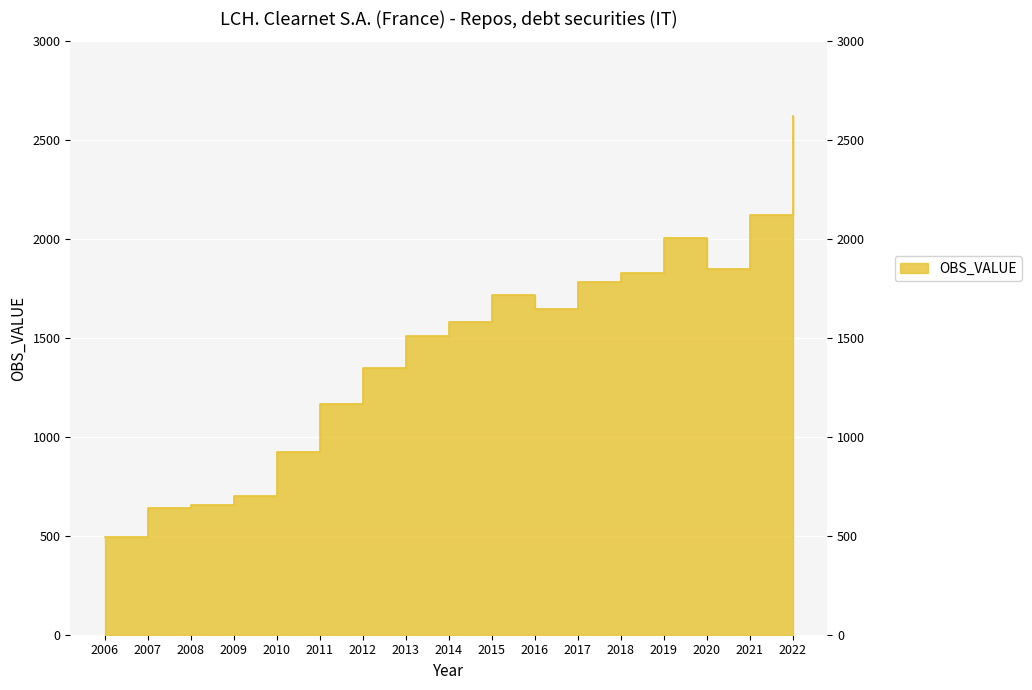

Does the chart display data point markers on the line(s)?

No